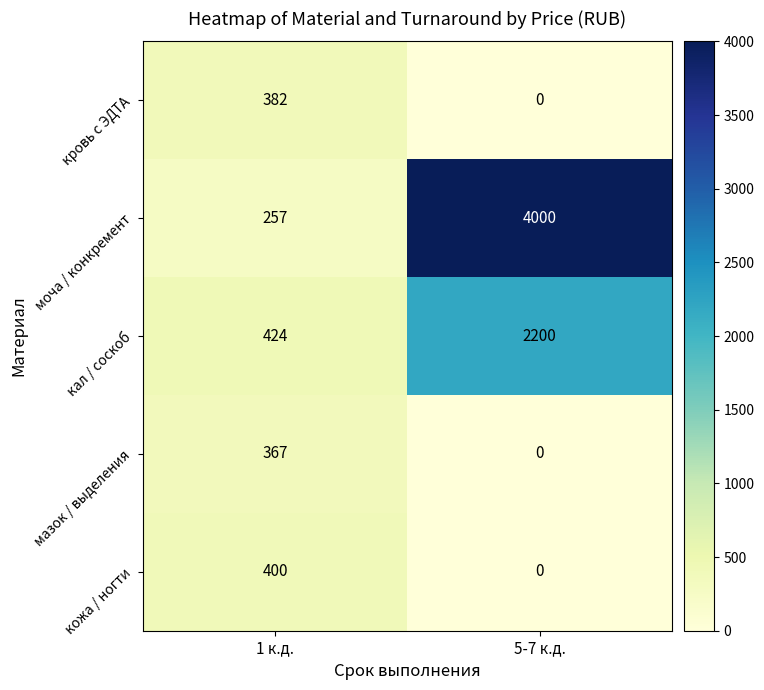

Reading left to right, list all the values displayed in this chart.

кровь с ЭДТА: 382	0
моча / конкремент: 257	4000
кал / соскоб: 424	2200
мазок / выделения: 367	0
кожа / ногти: 400	0